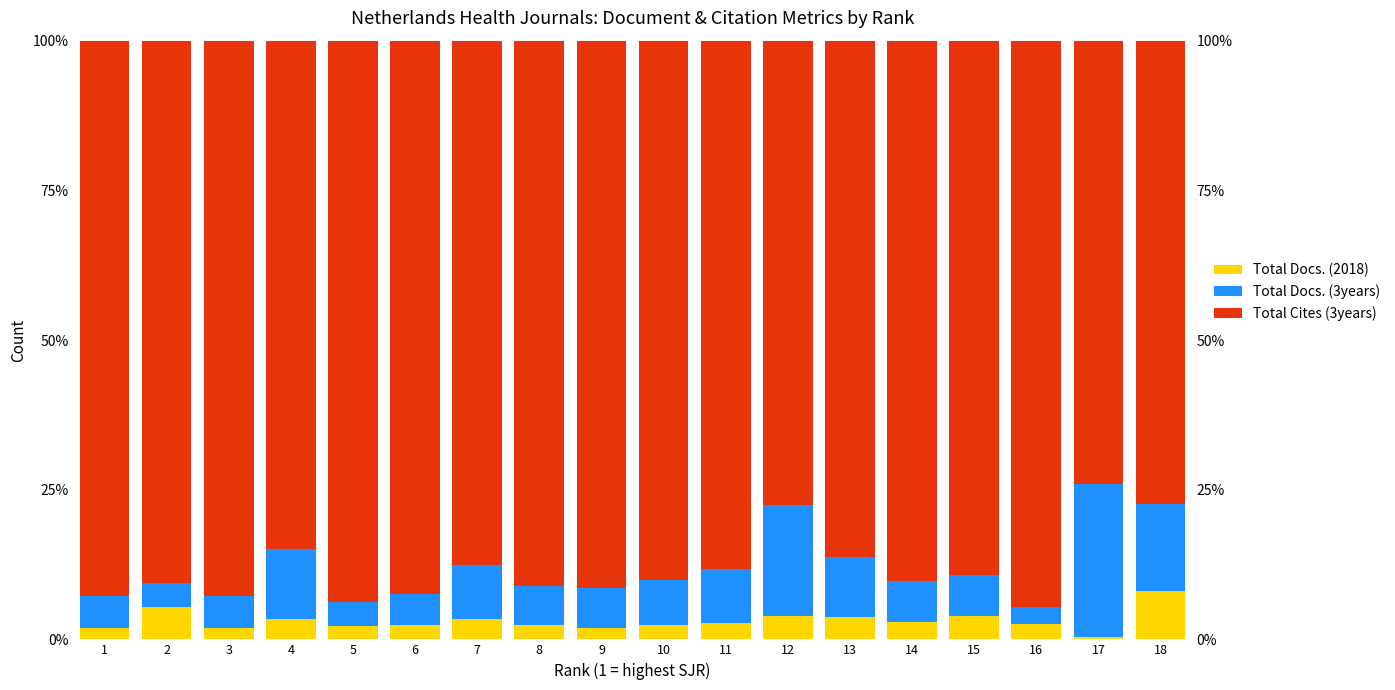

Which has a higher value, 11 or 10?

11